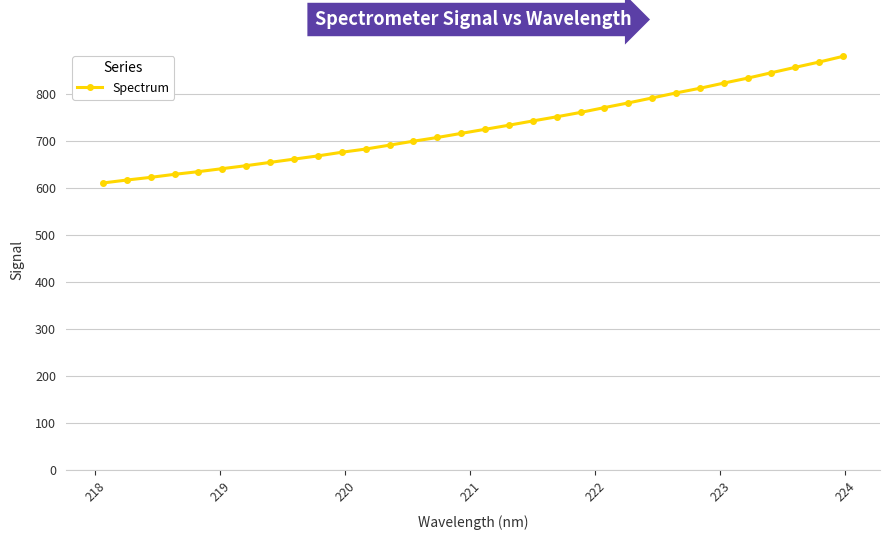

What is the difference between the second highest and second lowest values?

250.7